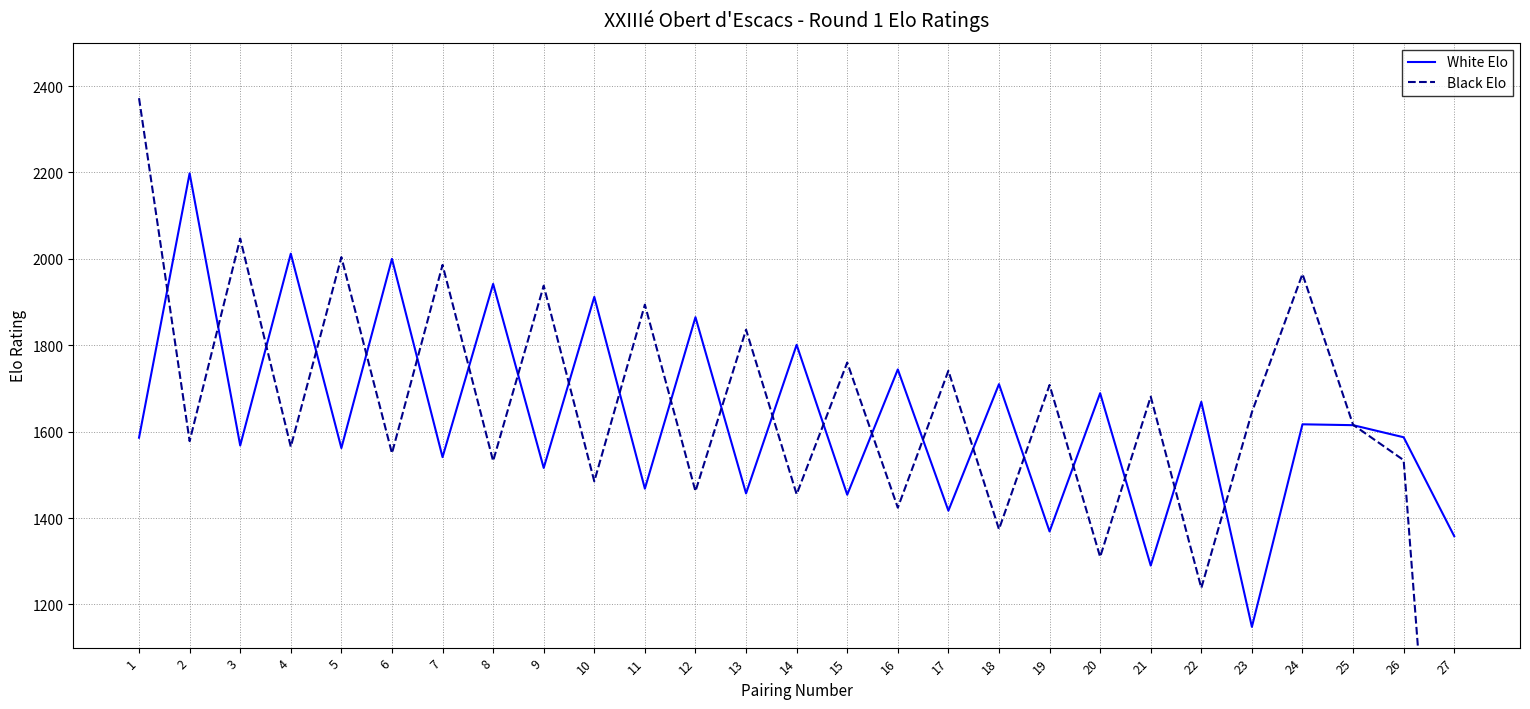

What is the average value of the Black Elo series?

1619